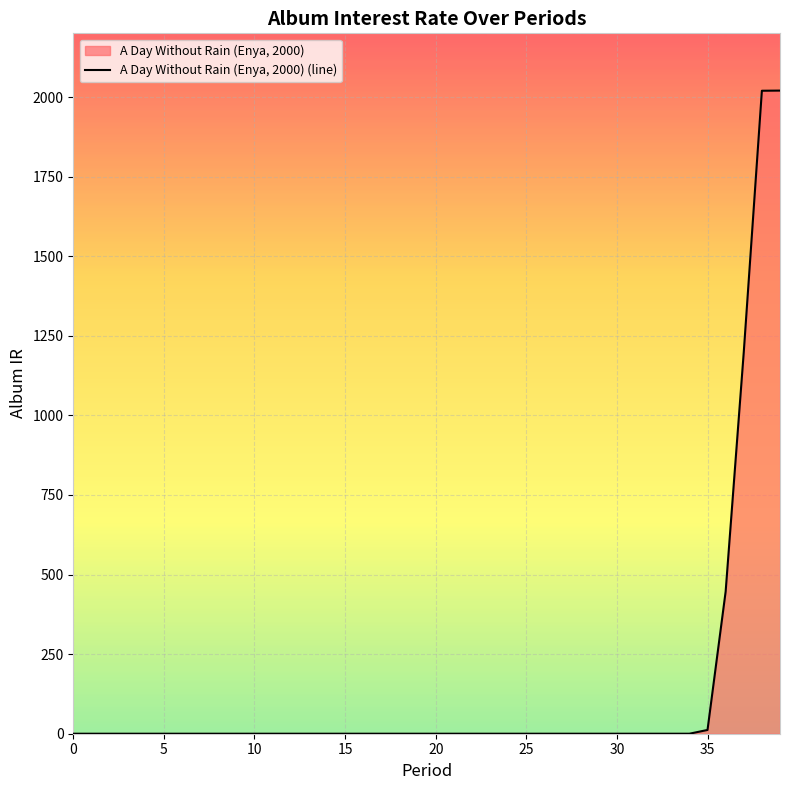

True or false: the data shows -1303.1 at 40.

False